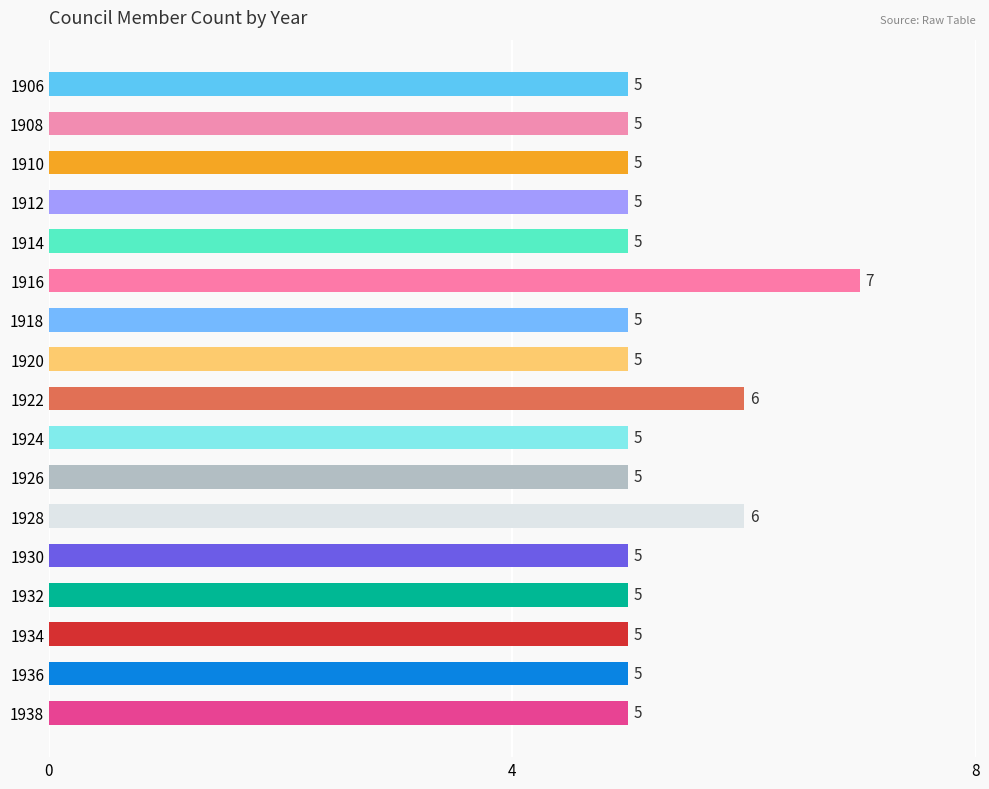

How many bars are there in total?

17